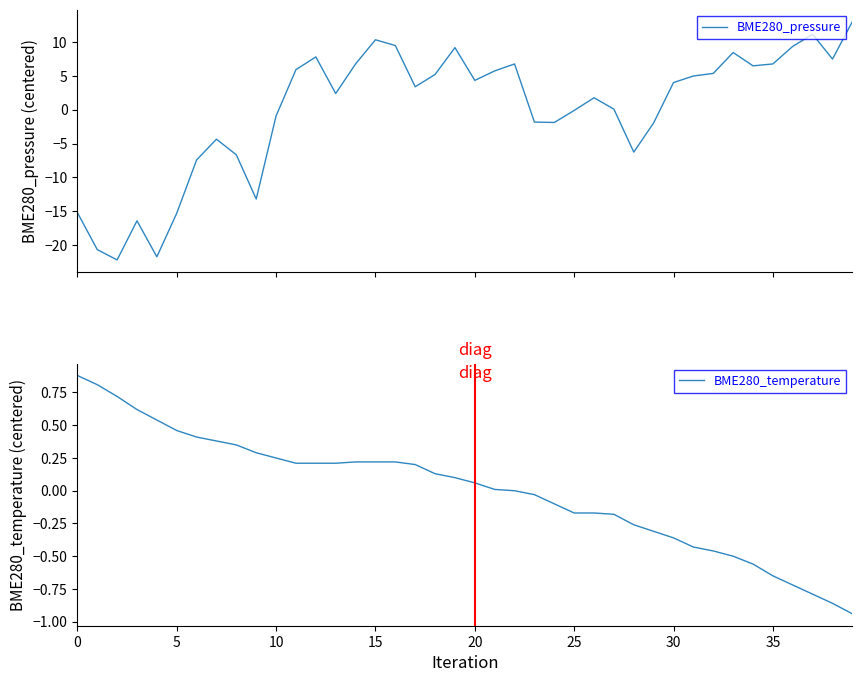

What is the difference between the maximum and minimum values in the BME280_pressure series?

35.2